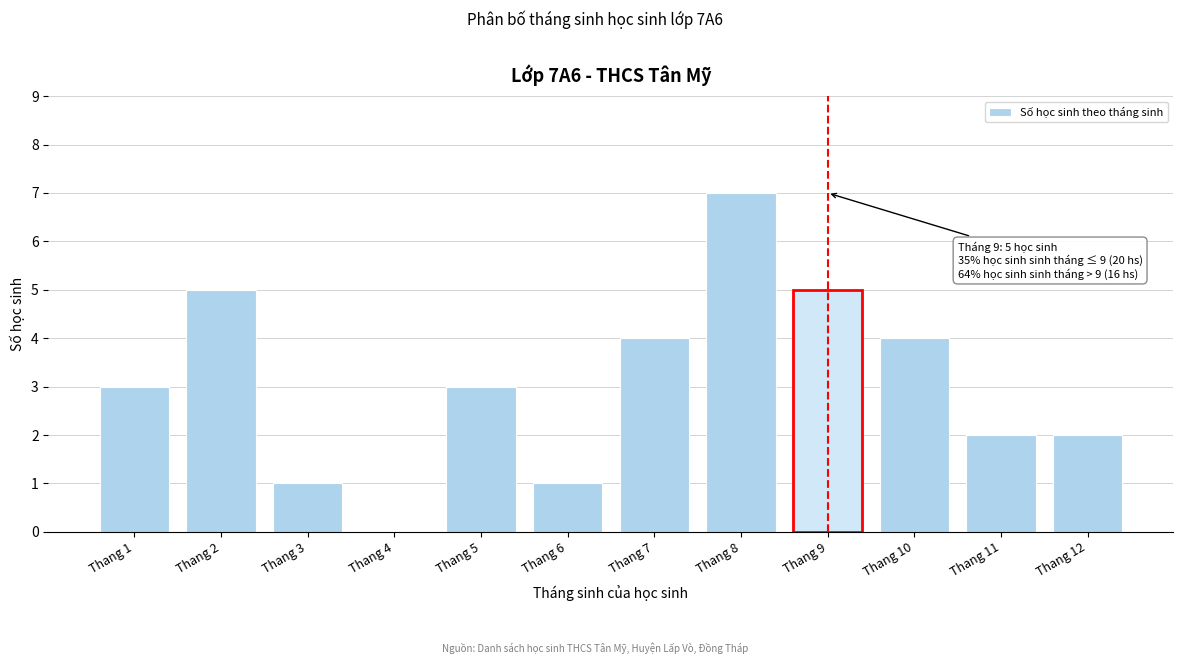

Reading left to right, what are all the values shown in this chart?

Thang 1=3	Thang 2=5	Thang 3=1	Thang 4=0	Thang 5=3	Thang 6=1	Thang 7=4	Thang 8=7	Thang 9=5	Thang 10=4	Thang 11=2	Thang 12=2